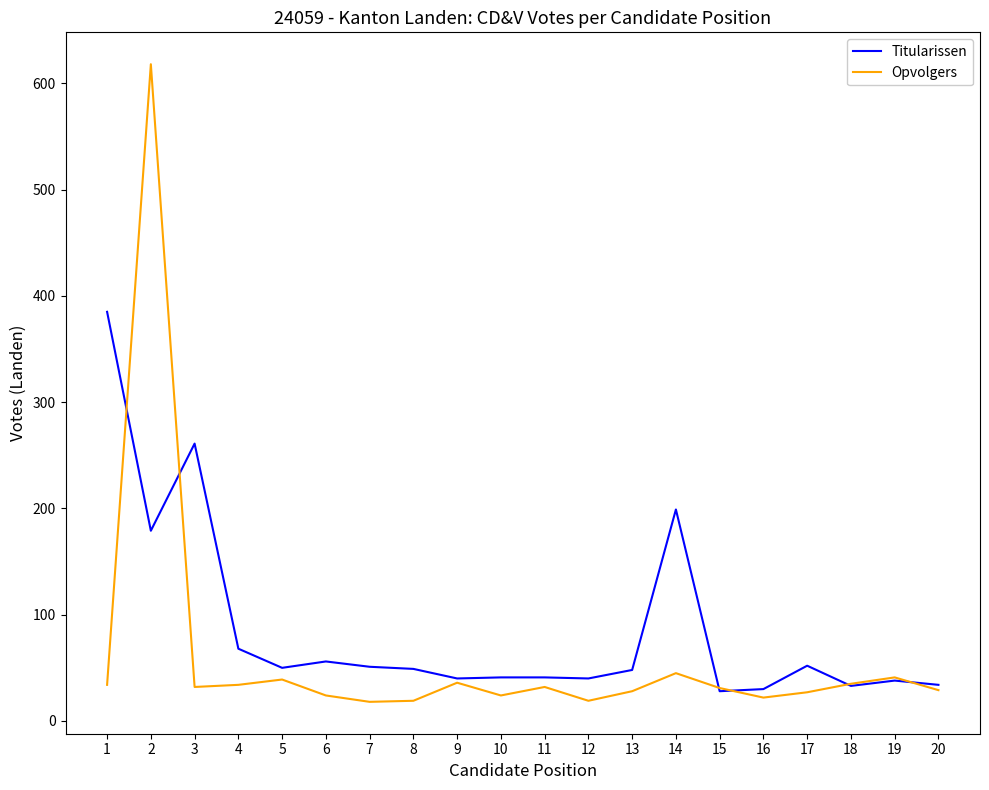

In Opvolgers, how many points are lower than both neighbors (excluding endpoints)?

5